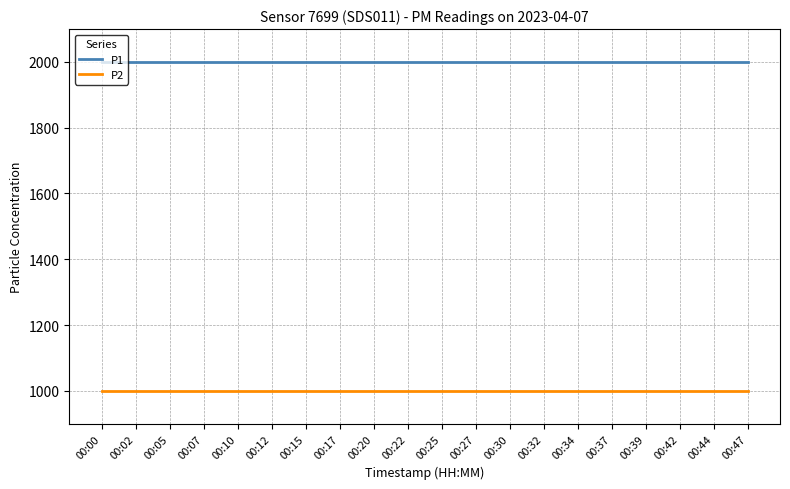

Reading right to left, transcribe all the data shown in this chart.

P1: 00:47=1999.9	00:44=1999.9	00:42=1999.9	00:39=1999.9	00:37=1999.9	00:34=1999.9	00:32=1999.9	00:30=1999.9	00:27=1999.9	00:25=1999.9	00:22=1999.9	00:20=1999.9	00:17=1999.9	00:15=1999.9	00:12=1999.9	00:10=1999.9	00:07=1999.9	00:05=1999.9	00:02=1999.9	00:00=1999.9
P2: 00:47=999.9	00:44=999.9	00:42=999.9	00:39=999.9	00:37=999.9	00:34=999.9	00:32=999.9	00:30=999.9	00:27=999.9	00:25=999.9	00:22=999.9	00:20=999.9	00:17=999.9	00:15=999.9	00:12=999.9	00:10=999.9	00:07=999.9	00:05=999.9	00:02=999.9	00:00=999.9